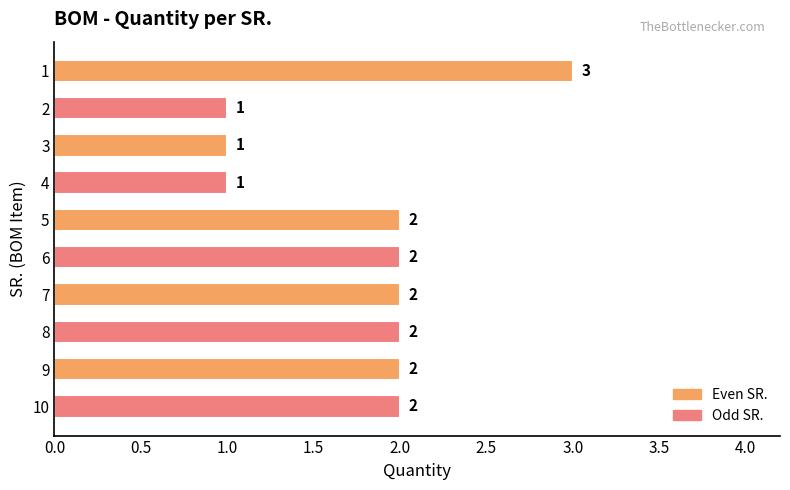

True or false: the data shows 2 at 7.

True